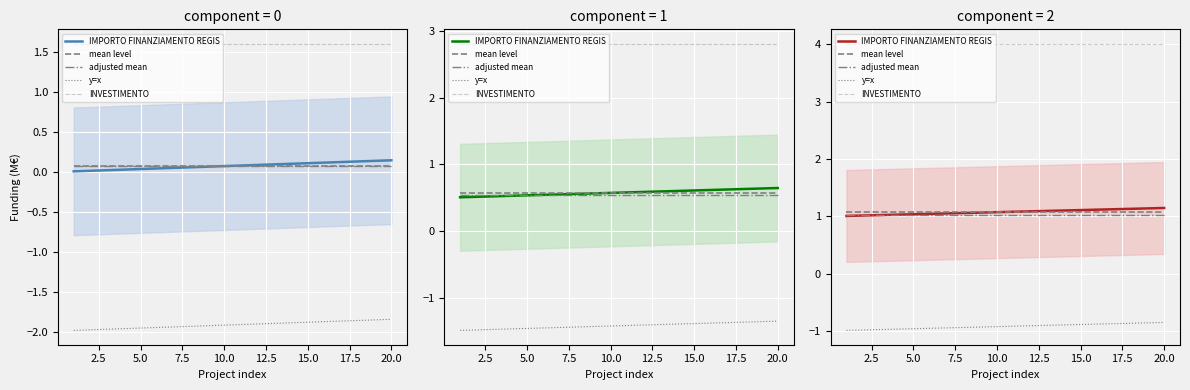

What is the maximum value shown in the chart?

4.0